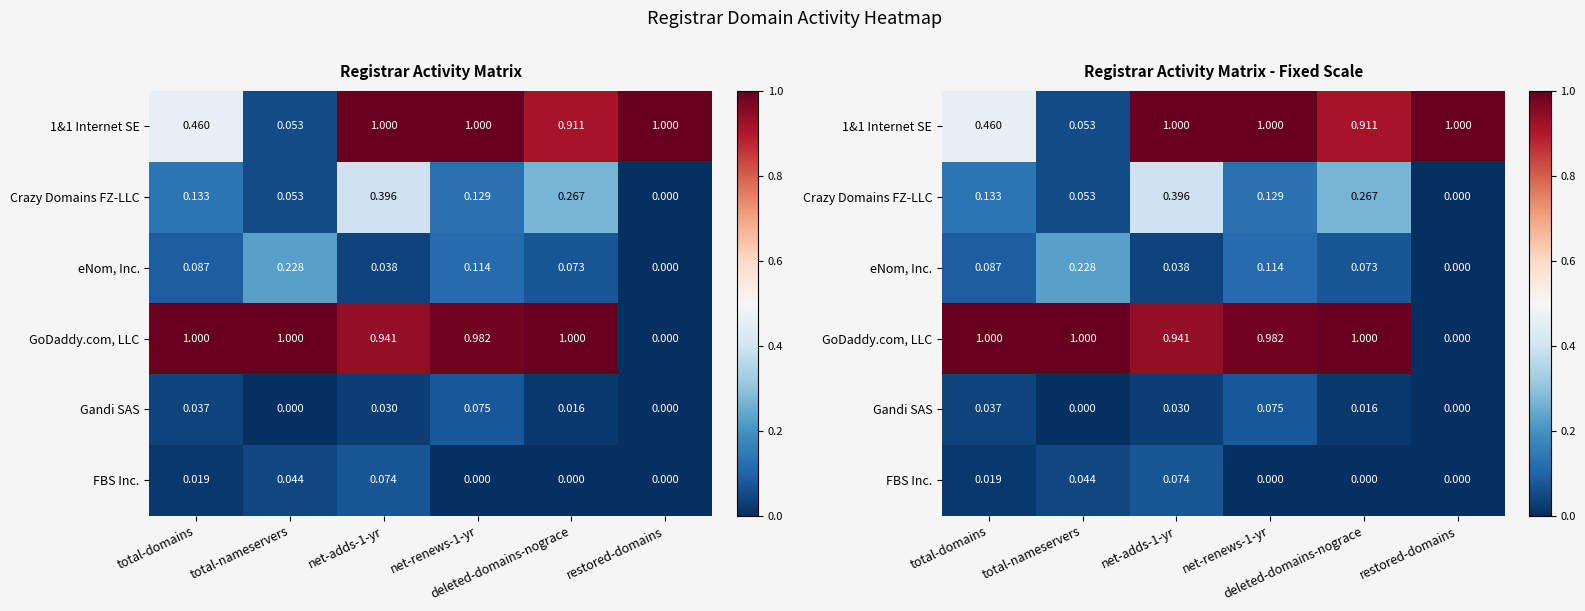

What is the difference between the maximum and second lowest values in the FBS Inc. series?

0.1